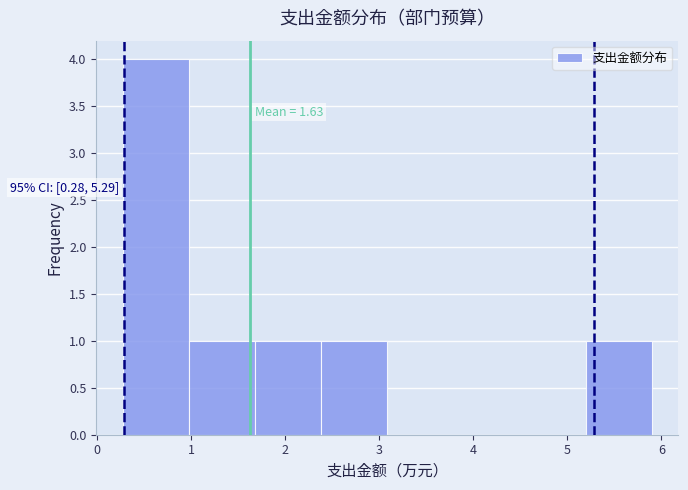

Which range on the x-axis has the tallest bar?

0.3 to 1.0